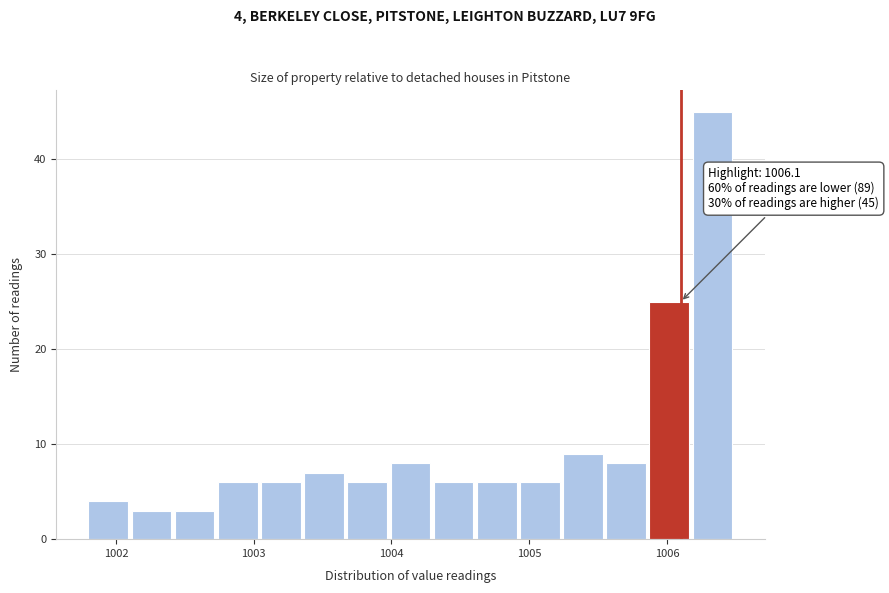

Read against the x-axis, roughly where is the centre of the tallest bar?

1006.3